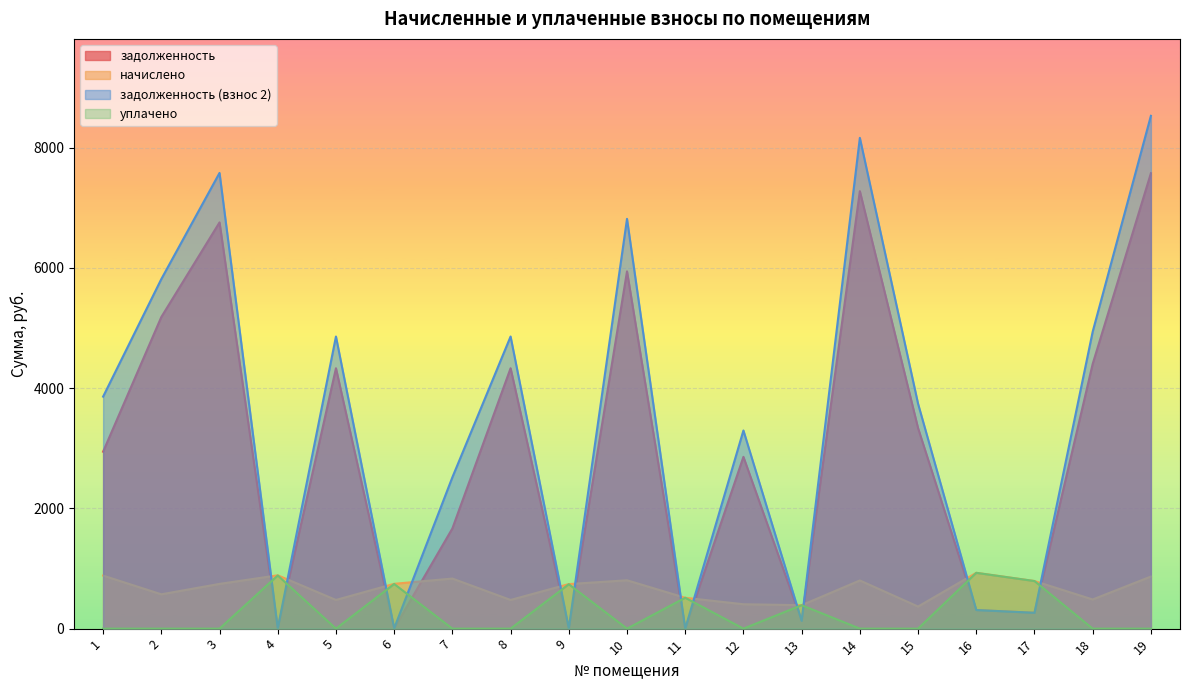

Reading left to right, list all the values displayed in this chart.

задолженность: 2944.0	5184.4	6758.5	4.0	4332.4	3.3	1666.3	4332.4	3.3	5943.6	0.0	2857.8	129.8	7278.4	3335.9	309.5	263.9	4404.6	7576.8
начислено: 882.5	570.8	744.1	887.2	477.0	745.7	833.2	477.0	740.9	804.5	513.6	405.4	389.6	801.4	367.3	928.6	791.8	484.9	866.5
задолженность (взнос 2): 3860.3	5815.9	7581.7	6.7	4860.1	5.6	2518.1	4860.1	5.6	6817.6	0.0	3296.6	129.9	8165.0	3742.3	309.5	263.9	4941.1	8531.9
уплачено: 0.0	0.0	0.0	884.4	0.0	743.4	0.0	0.0	738.6	0.0	513.6	0.0	389.8	0.0	0.0	928.6	791.8	0.0	0.0